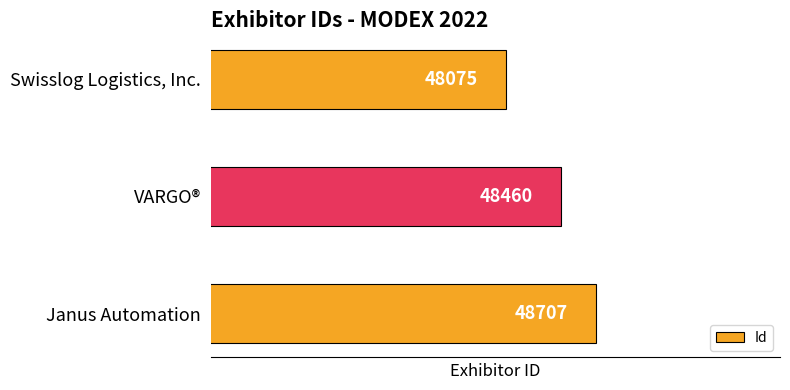

At which category does the chart reach its peak across all series?

Janus Automation